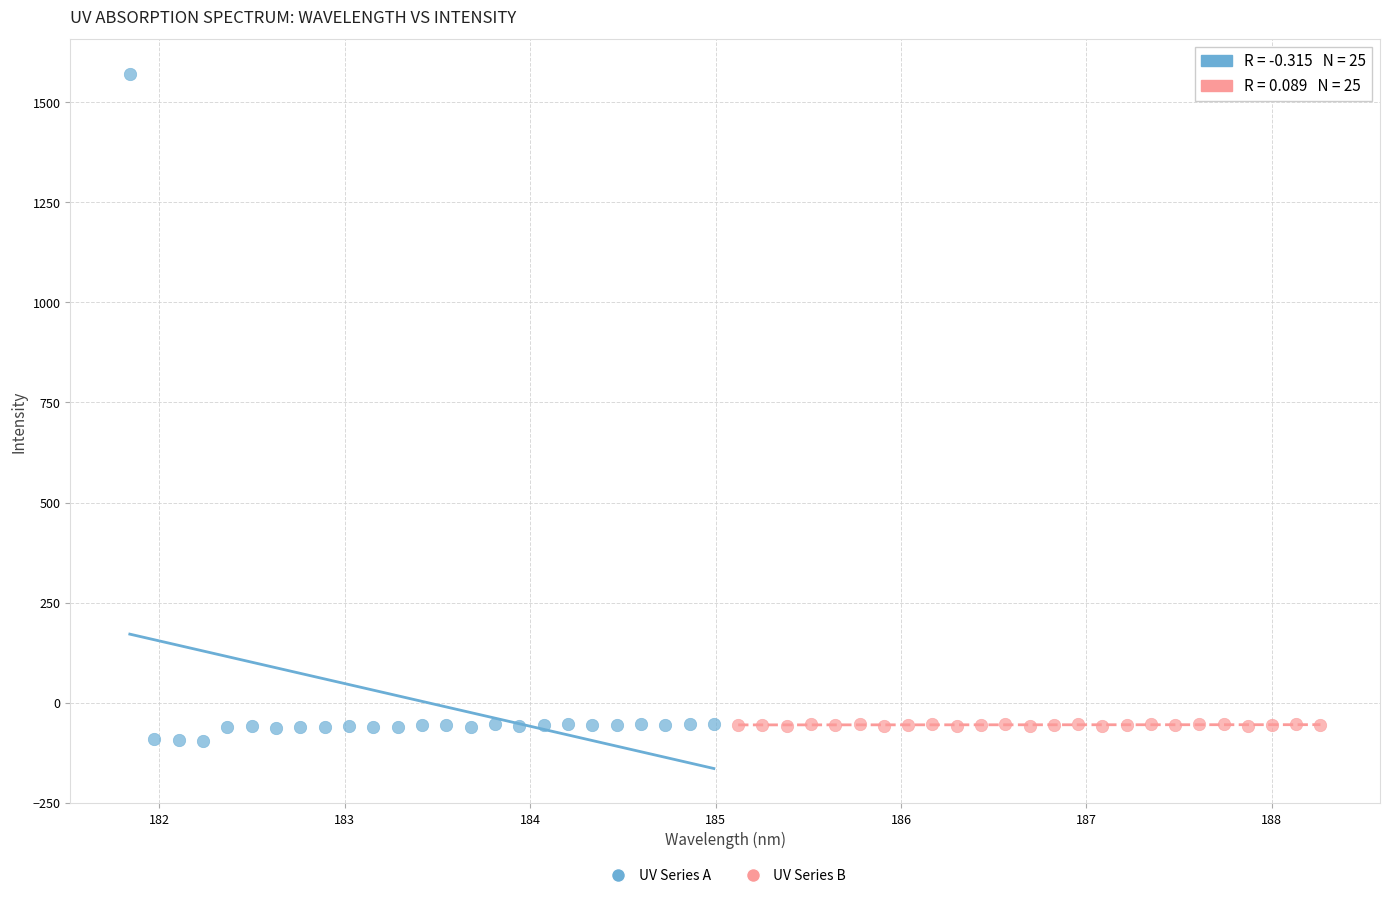

Which series contains the highest Y value?

UV Series A